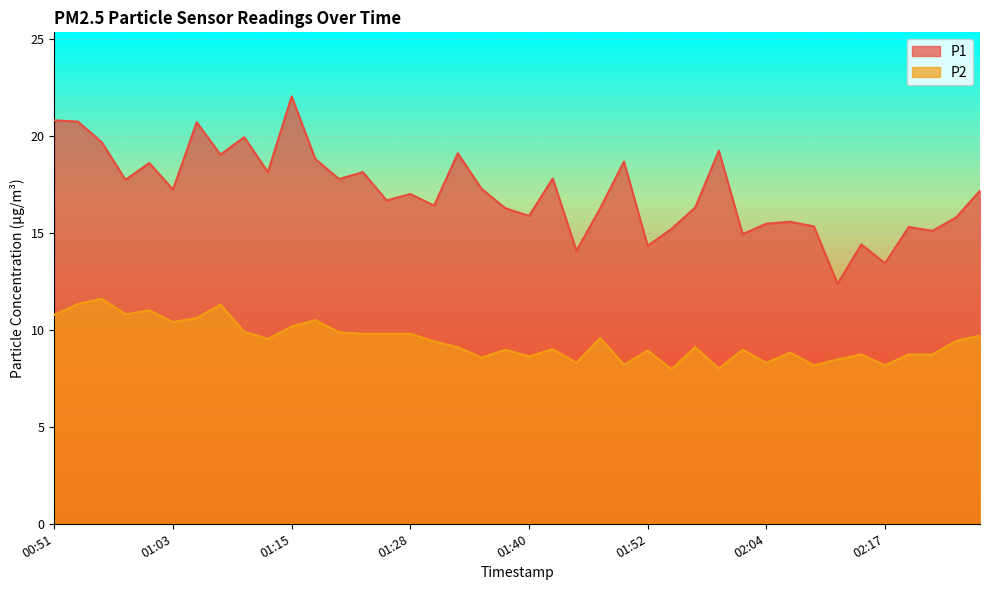

True or false: P2 has more than 2 points higher than both neighbors.

True